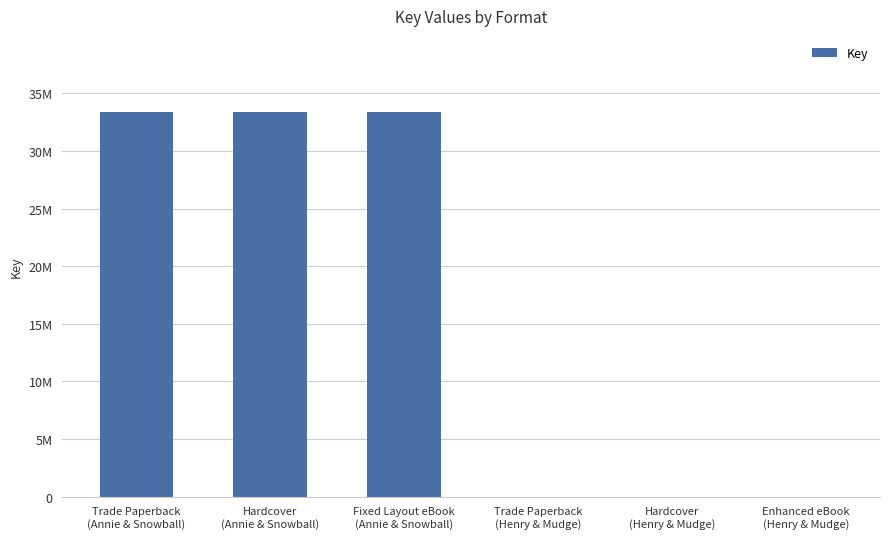

What is the label of the 4th bar from the left?

Trade Paperback
(Henry & Mudge)